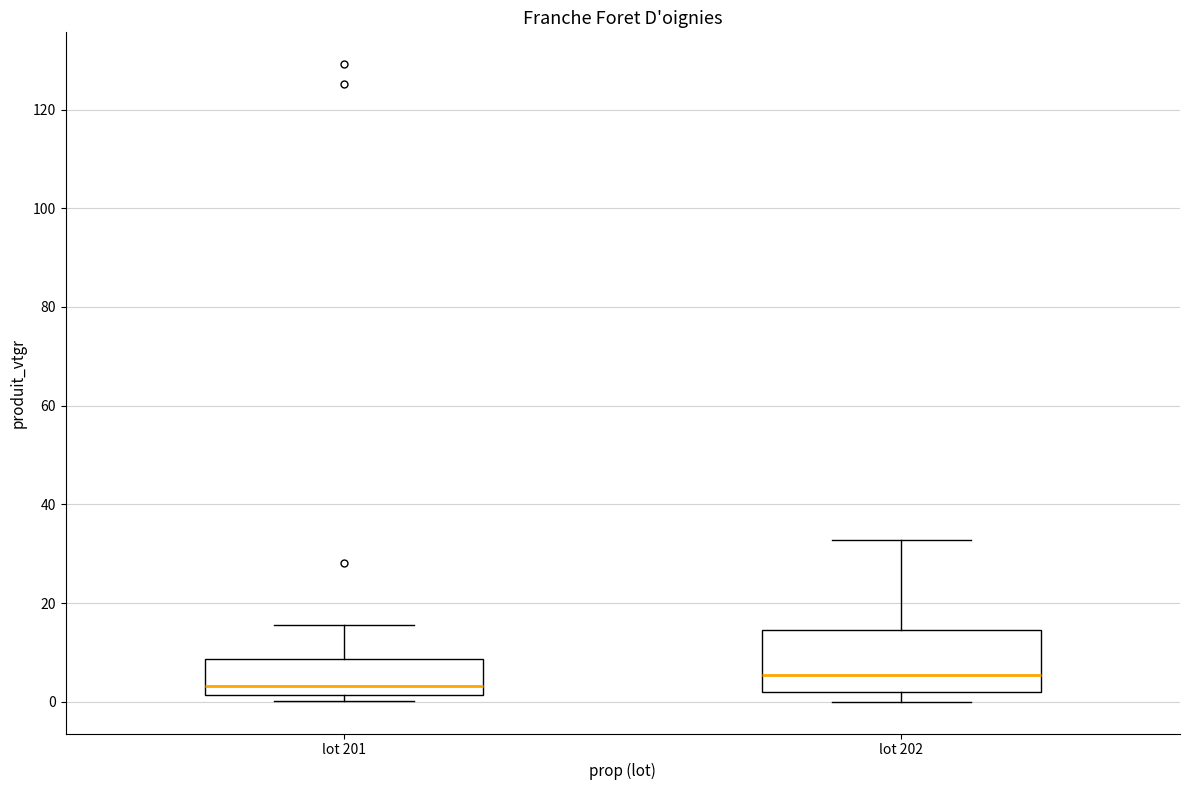

Where does the lower whisker of the box for lot 202 end on the y-axis? The values are not printed on the chart, so give them approximately, as read against the axis.

0